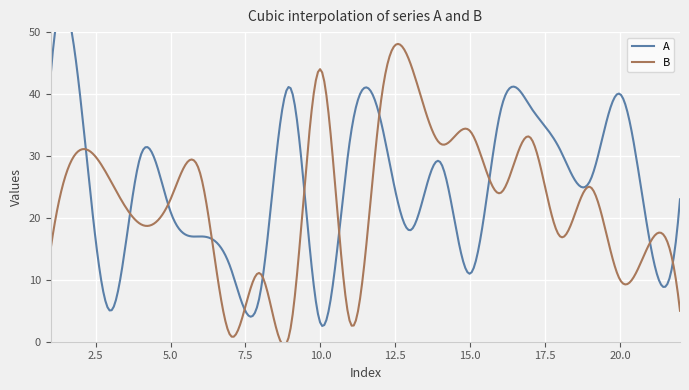

Which series has the widest spread of values?

B